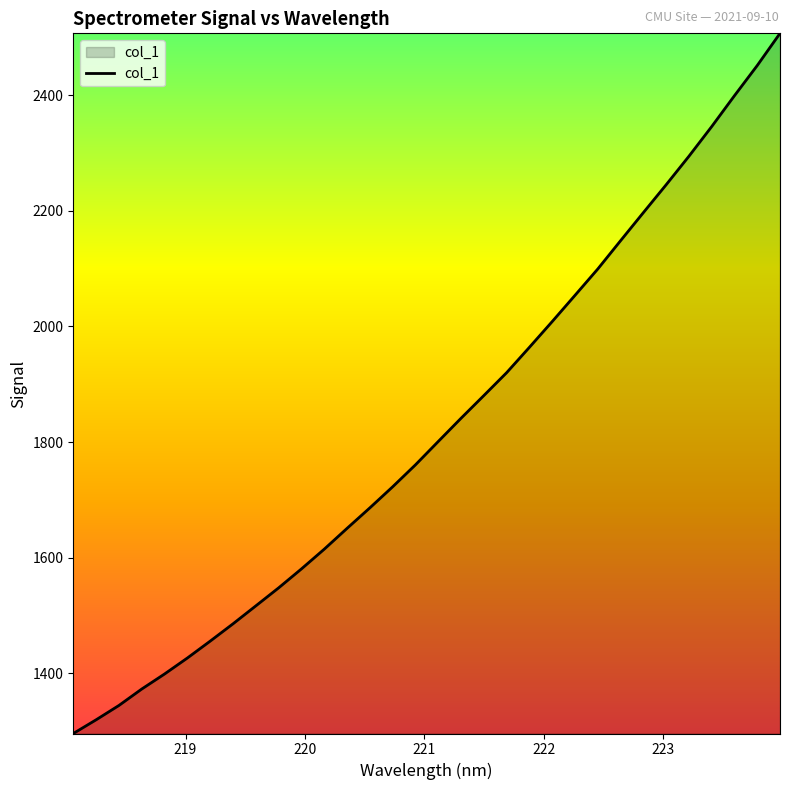

True or false: the data has more than 0 interior local peaks.

False